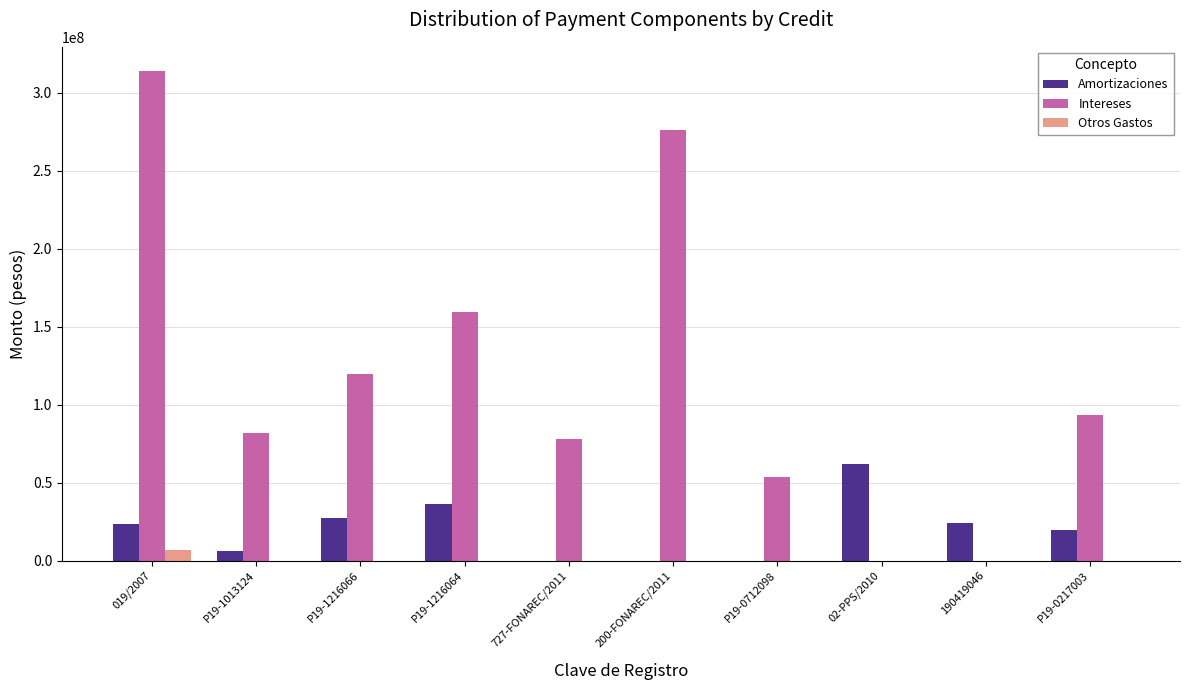

Is the value of Intereses at P19-1216066 greater than the value of Amortizaciones at 019/2007?

Yes